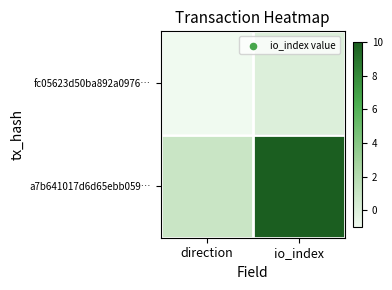

Reading right to left, what are all the values shown in this chart?

fc05623d50ba892a0976…: io_index=0	direction=-1
a7b641017d6d65ebb059…: io_index=10	direction=1